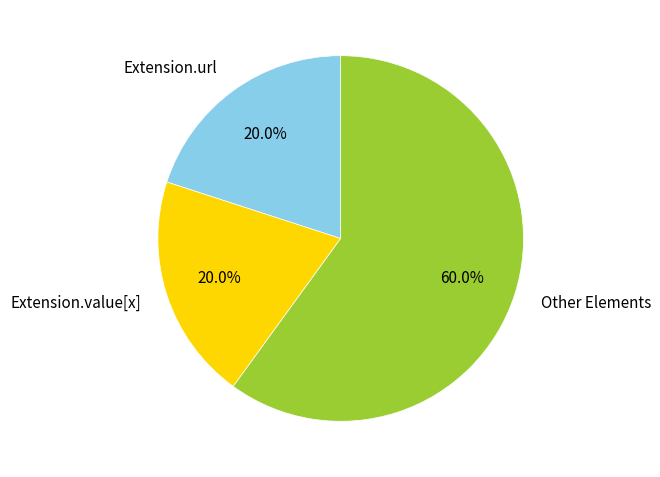

What is the largest slice in the pie chart?

Other Elements